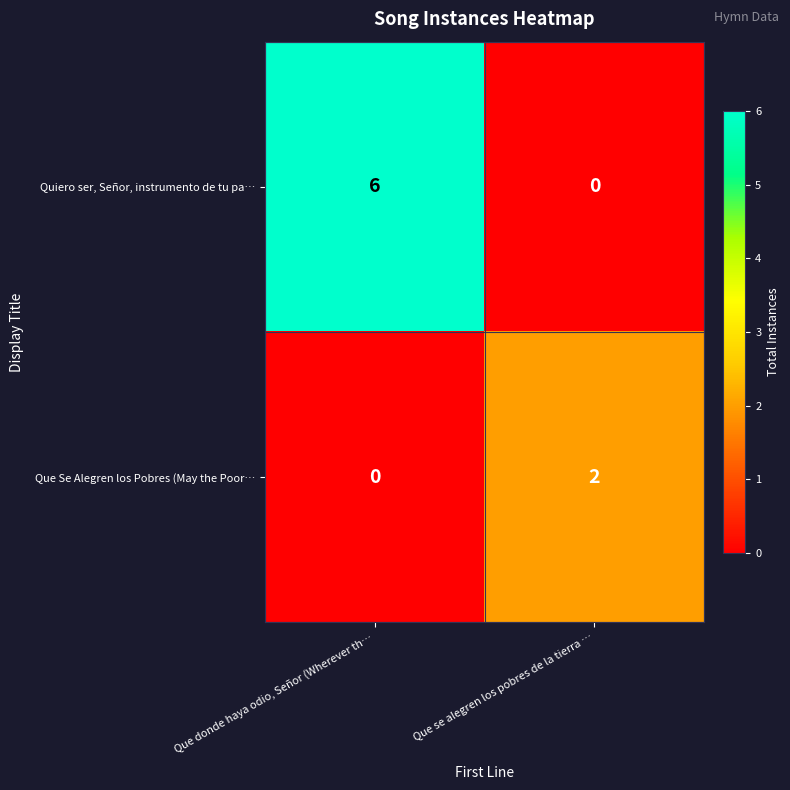

Rank the categories by Quiero ser, Señor, instrumento de tu pa… value from lowest to highest.

Que se alegren los pobres de la tierra …, Que donde haya odio, Señor (Wherever th…